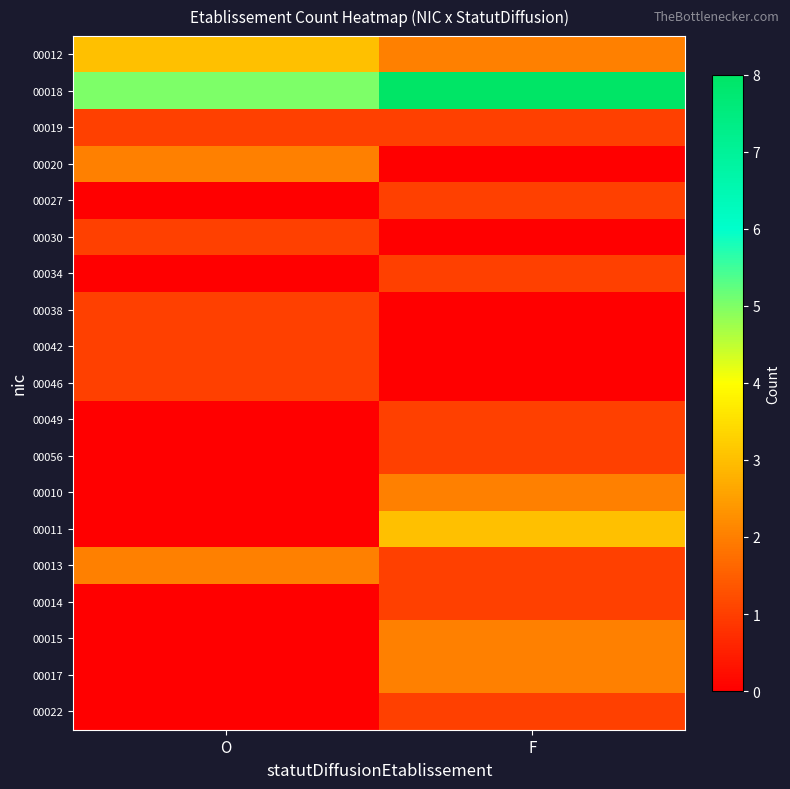

What is the total value across all series at F?

27